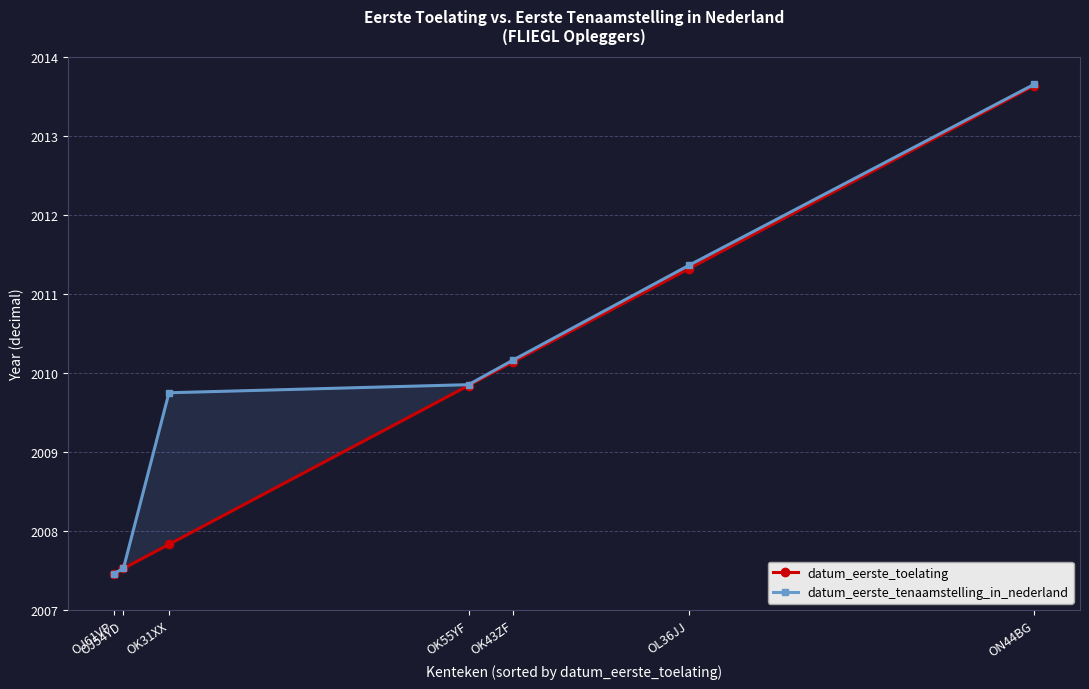

Is the value of datum_eerste_tenaamstelling_in_nederland at OL36JJ greater than the value of datum_eerste_toelating at OJ61VP?

Yes